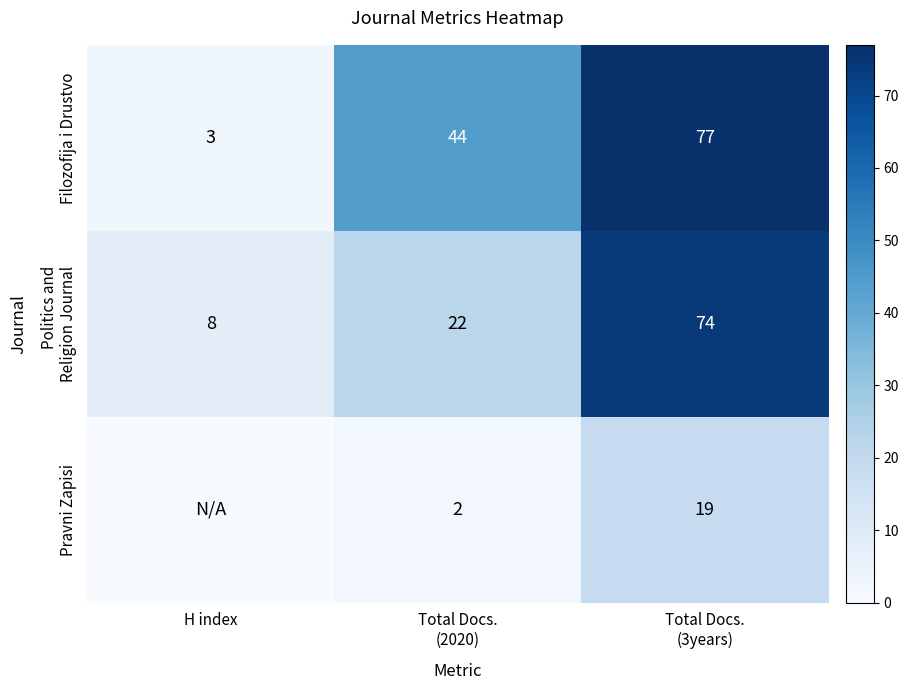

At which category is the sum across all series the highest?

Total Docs.
(3years)